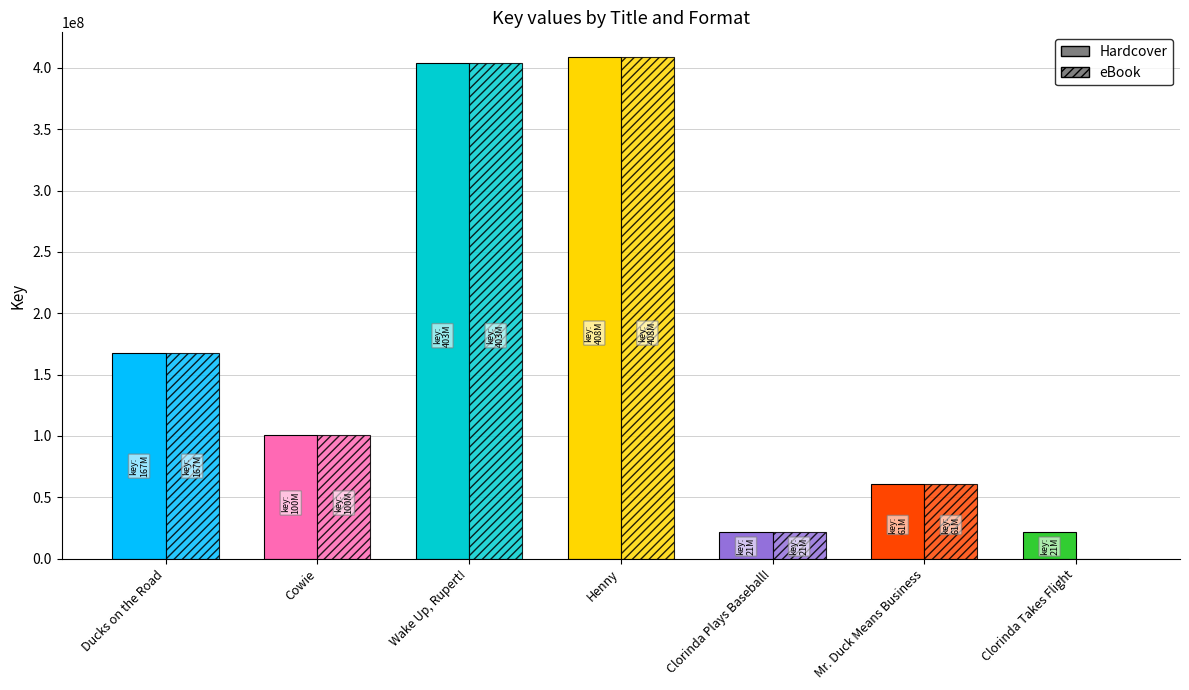

Which series changed the most between Henny and Clorinda Takes Flight?

eBook